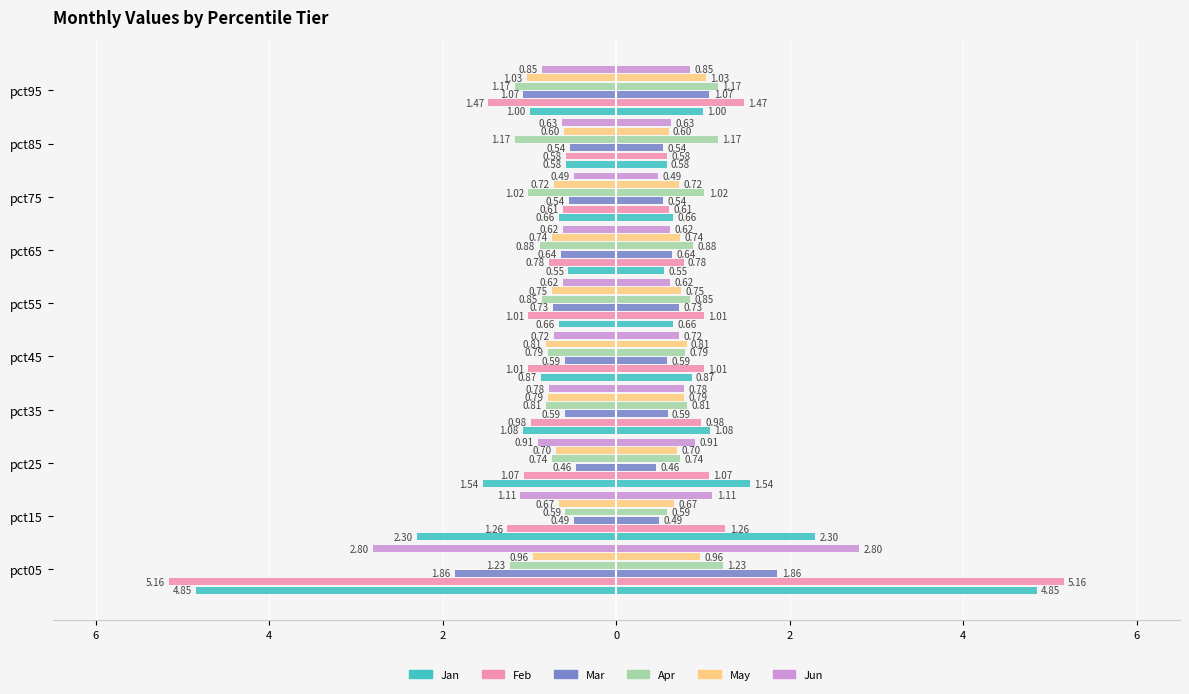

Rank the series at pct35 from lowest to highest value.

Jan, Feb, Apr, May, Jun, Mar